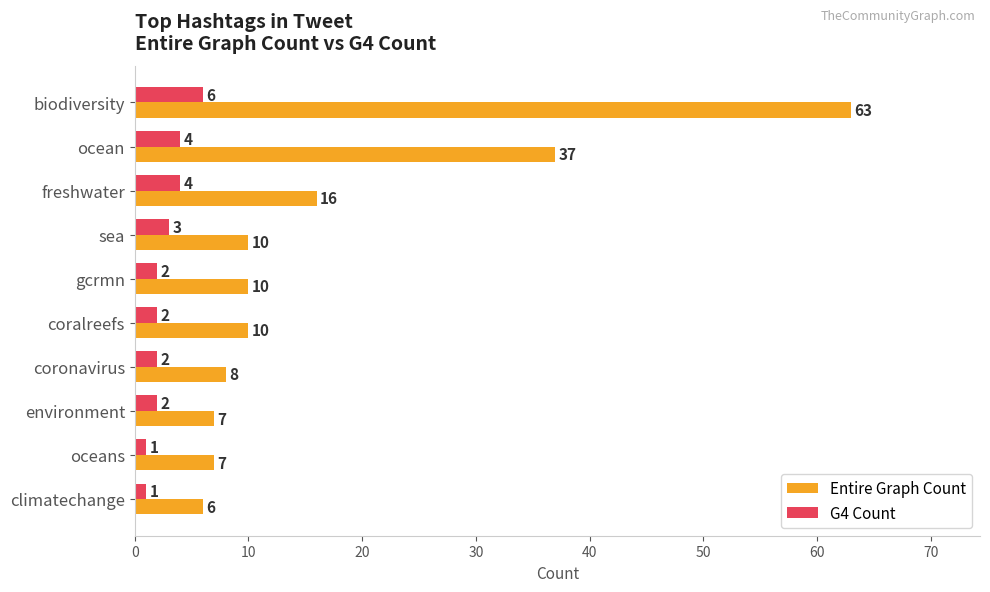

Count the number of categories in the chart.

10